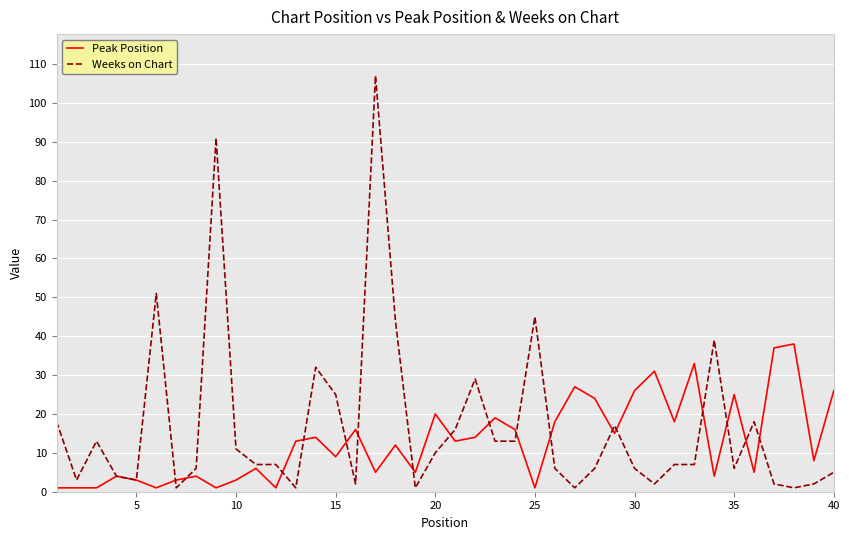

How many series are shown in this chart?

2